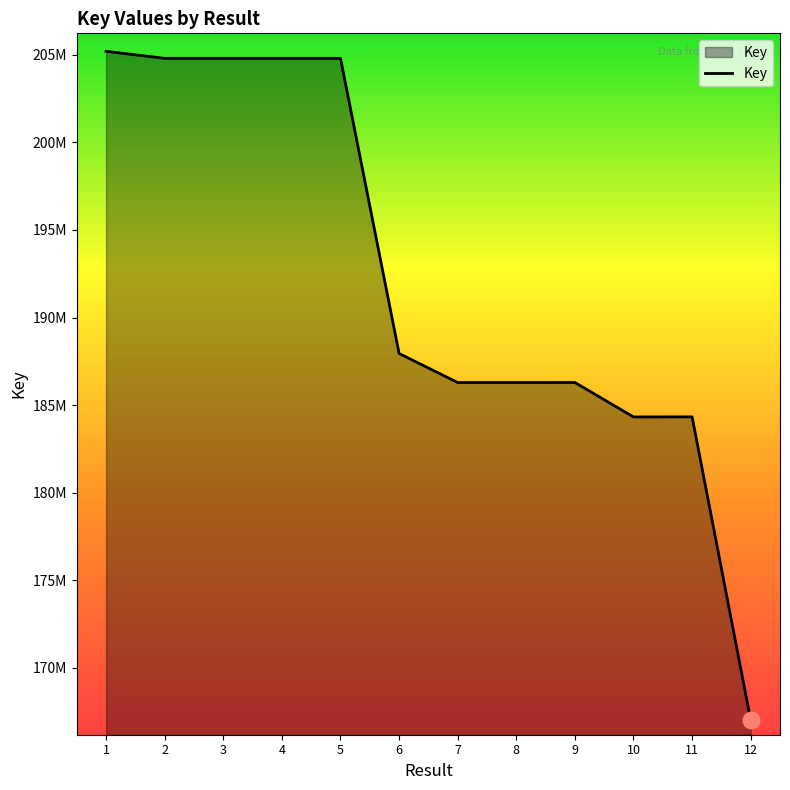

Rank the categories by value from lowest to highest.

12, 10, 11, 8, 7, 9, 6, 5, 3, 4, 2, 1